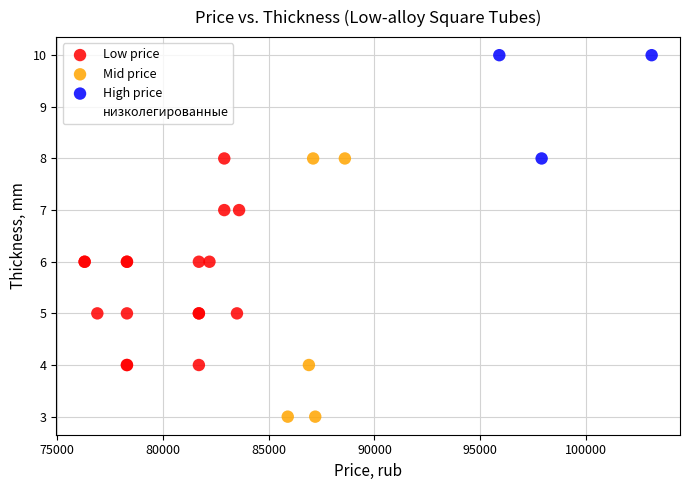

Which series has the widest spread of Y values?

Mid price